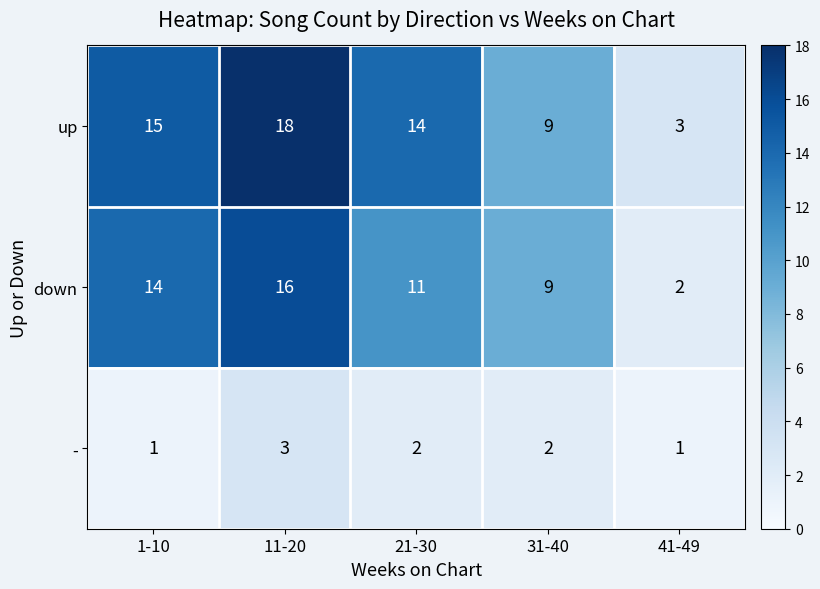

True or false: - has a value of 1 at 31-40.

False